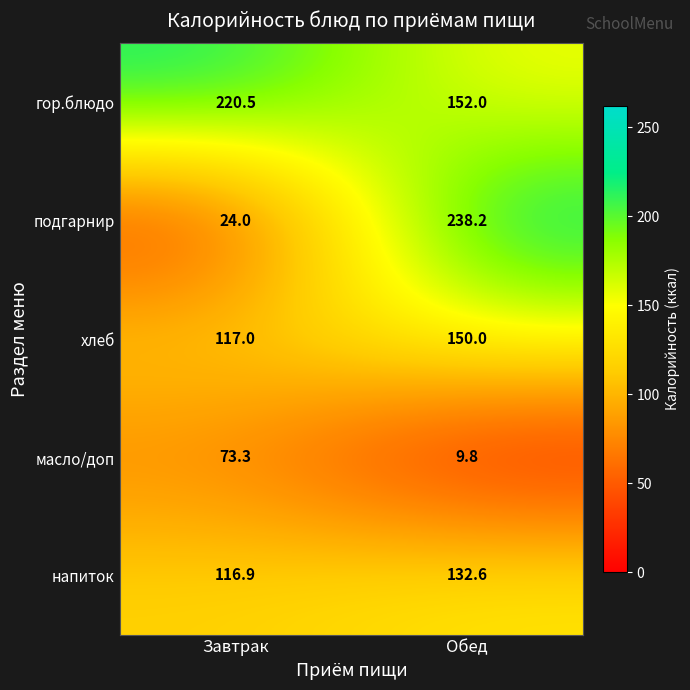

Reading left to right, what are all the values shown in this chart?

гор.блюдо: Завтрак=220.5	Обед=152.0
подгарнир: Завтрак=24.0	Обед=238.2
хлеб: Завтрак=117.0	Обед=150.0
масло/доп: Завтрак=73.3	Обед=9.8
напиток: Завтрак=116.9	Обед=132.6